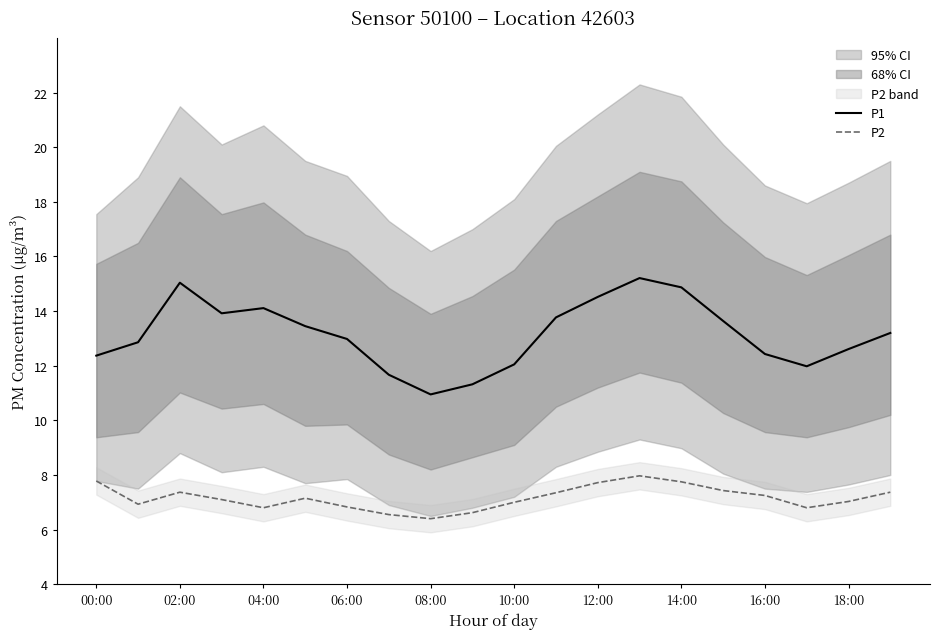

Read the P1 value at 19.

13.2